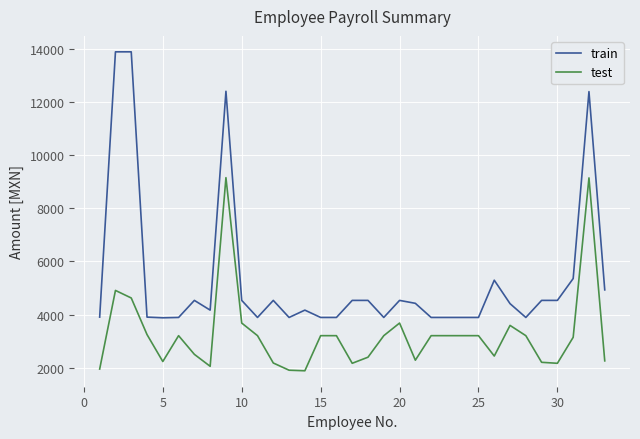

What is the maximum value for test?

9146.8